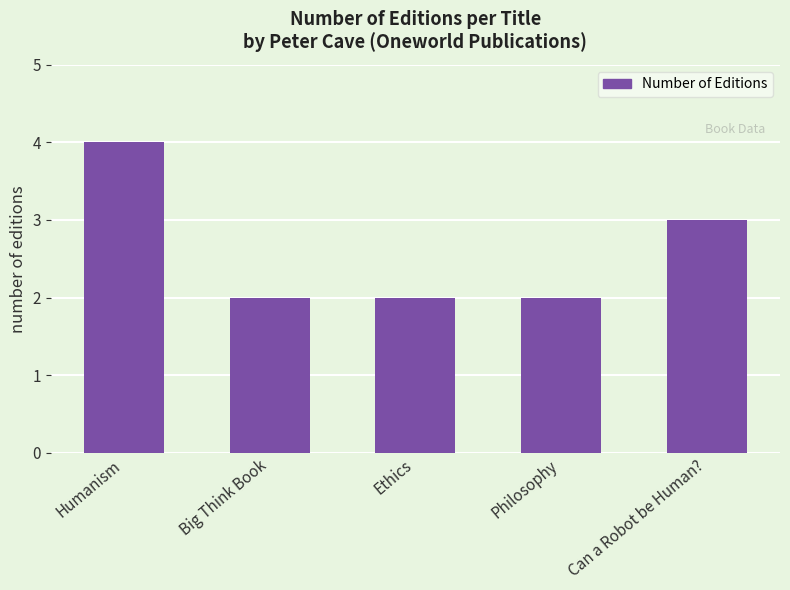

Reading left to right, transcribe all the data shown in this chart.

4	2	2	2	3